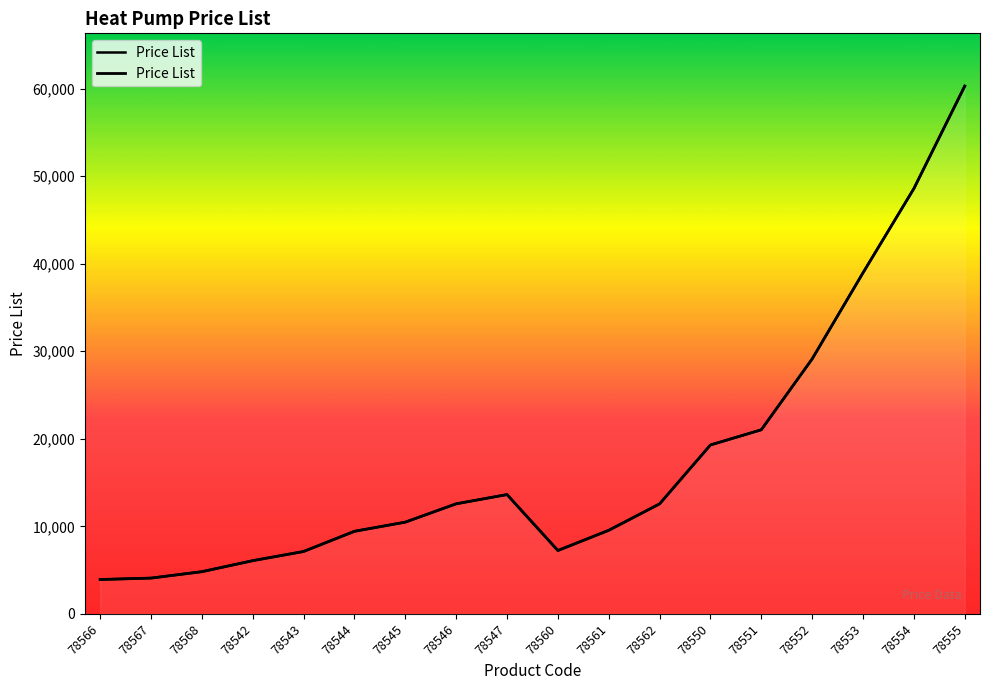

Rank the categories by value from highest to lowest.

78555, 78554, 78553, 78552, 78551, 78550, 78547, 78546, 78562, 78545, 78561, 78544, 78560, 78543, 78542, 78568, 78567, 78566